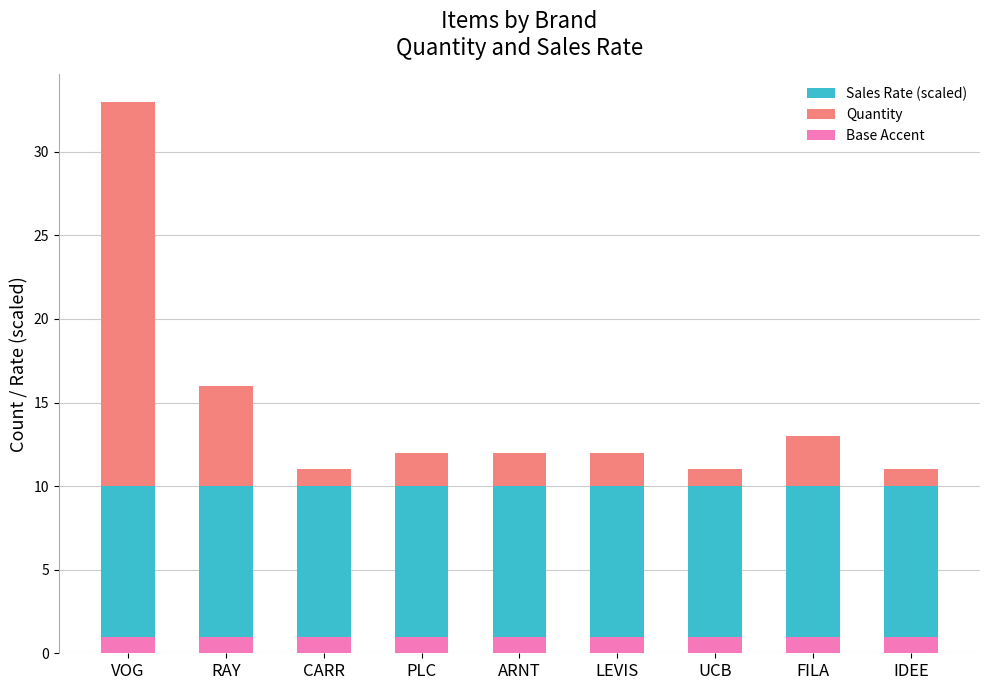

What is the label of the 8th bar from the right?

RAY